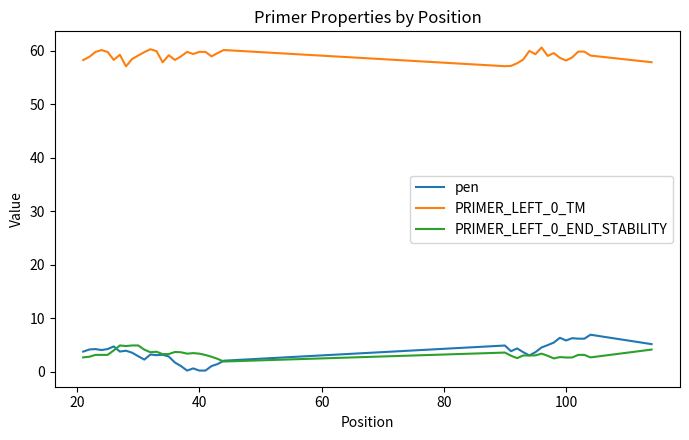

Which series has the largest total across all categories?

PRIMER_LEFT_0_TM